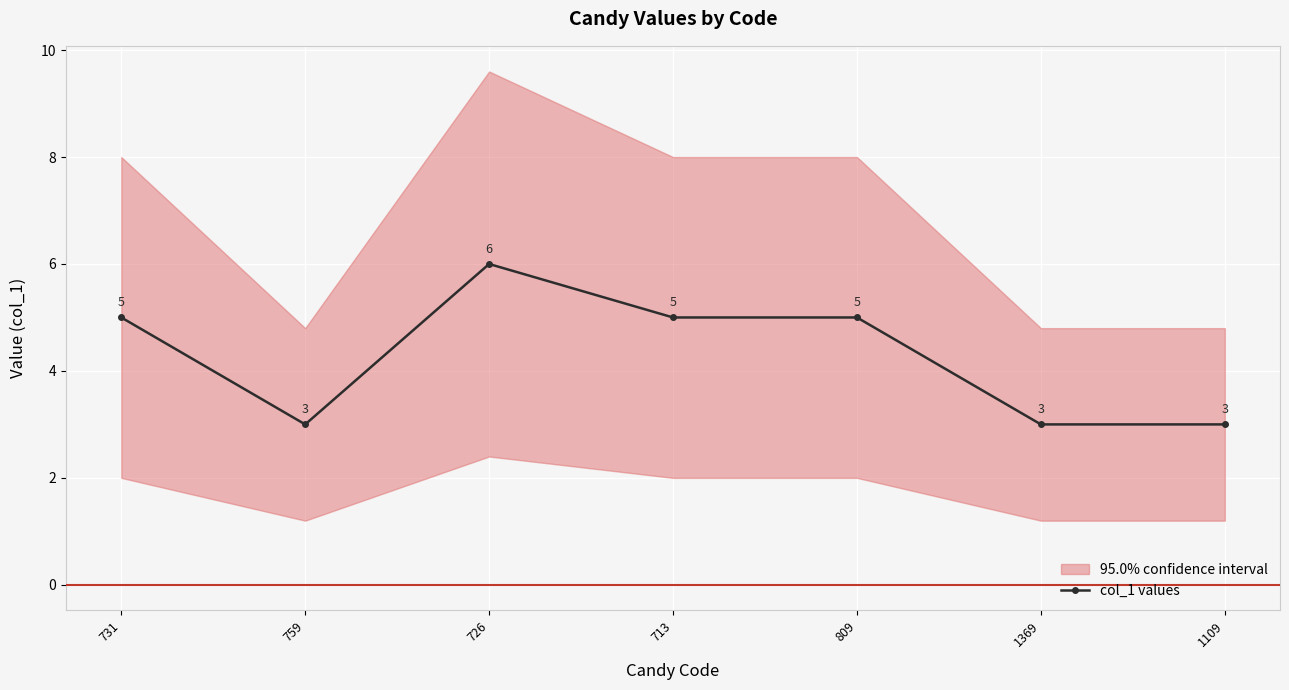

What is the change in value from 731 to 1369?

-2